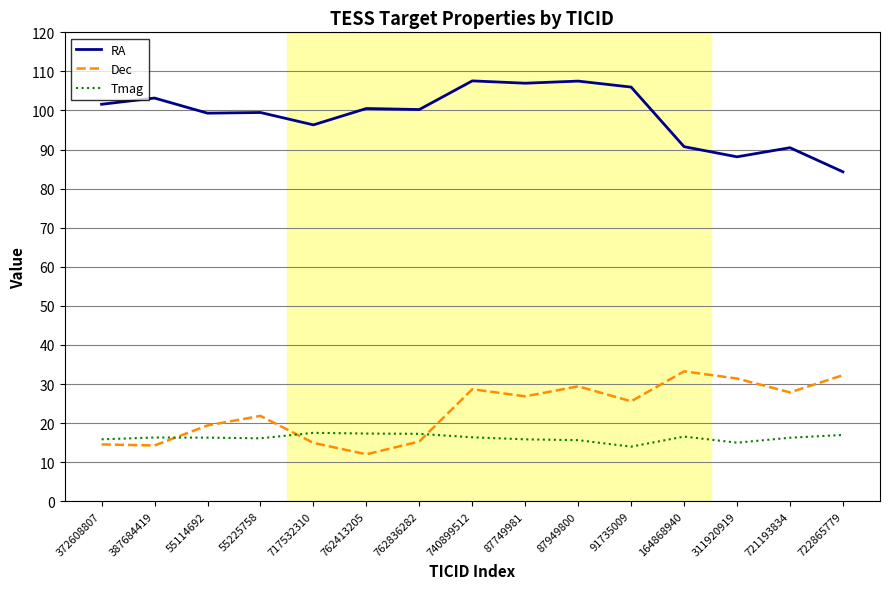

The RA series shows 90.5 at 721193834. True or false?

True